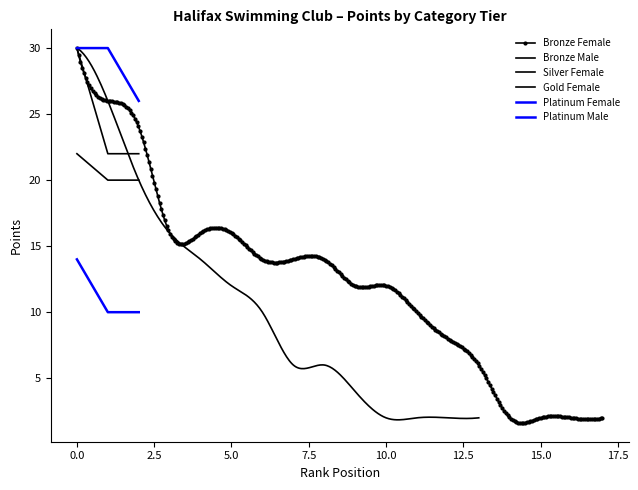

Count the Platinum Female values in the range 10 to 14.

3